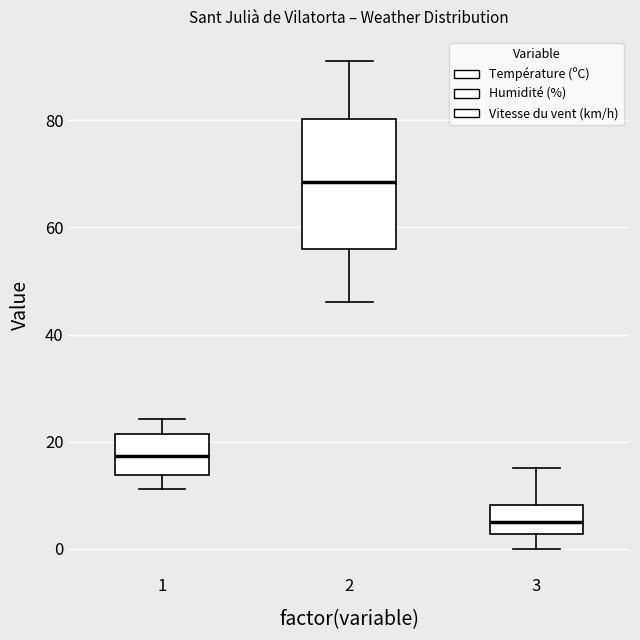

Comparing the boxes themselves (not the whiskers), which one is the tallest?

2